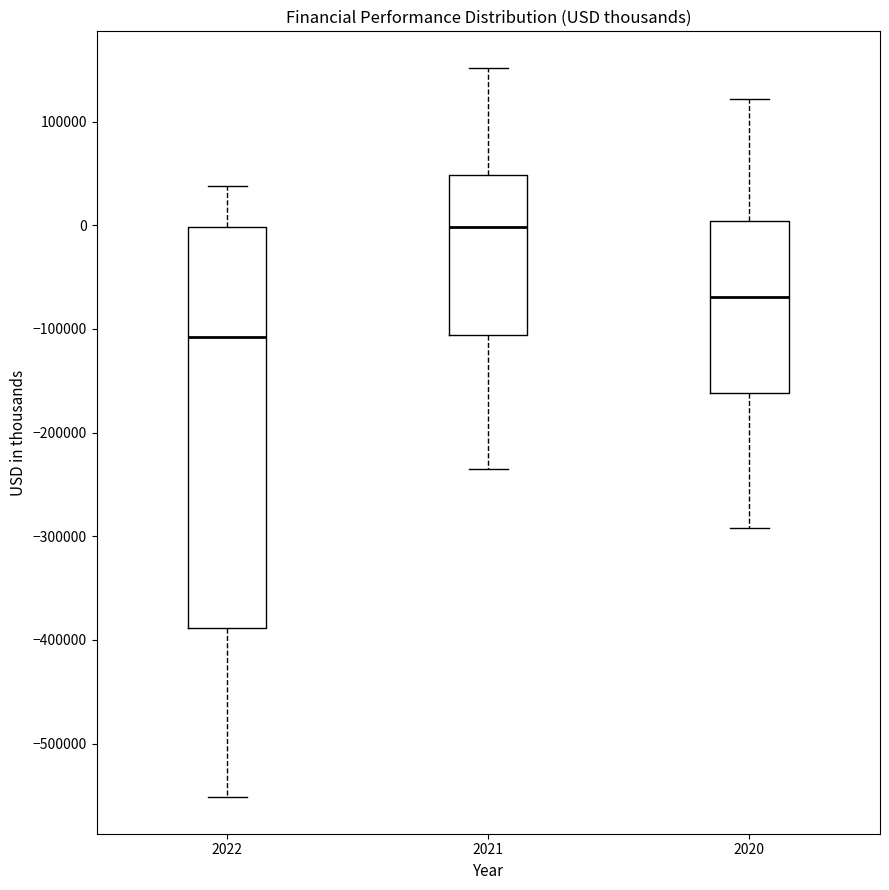

Reading left to right, read every box against the y-axis: the position of its median line, the range the box covers, and the ends of its whiskers. The values are not printed on the chart, so give them approximately, as read against the axis.

2022: median -110000, box -390000 to 0, whiskers -550000 to 40000
2021: median 0, box -110000 to 50000, whiskers -240000 to 150000
2020: median -70000, box -160000 to 0, whiskers -290000 to 120000